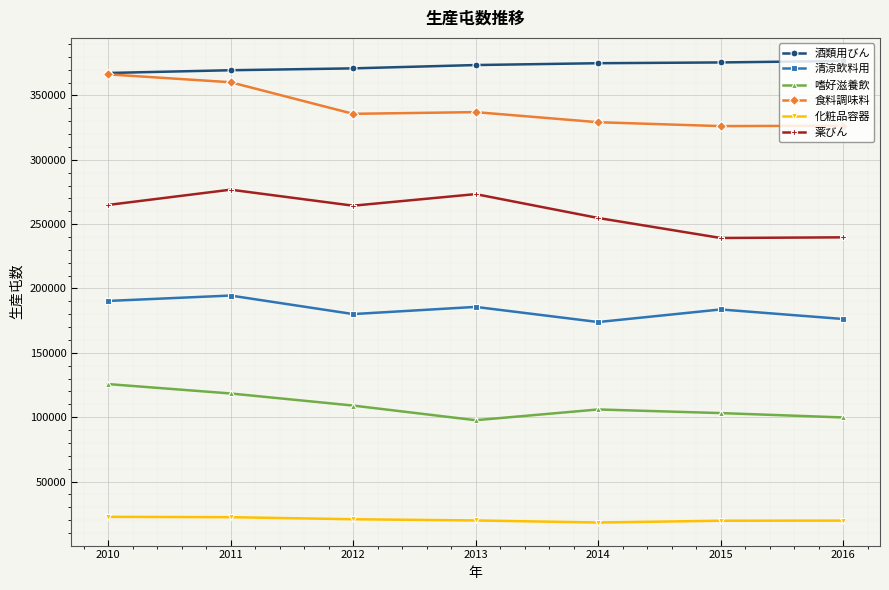

What is the approximate value of 薬びん at 2013?

273313